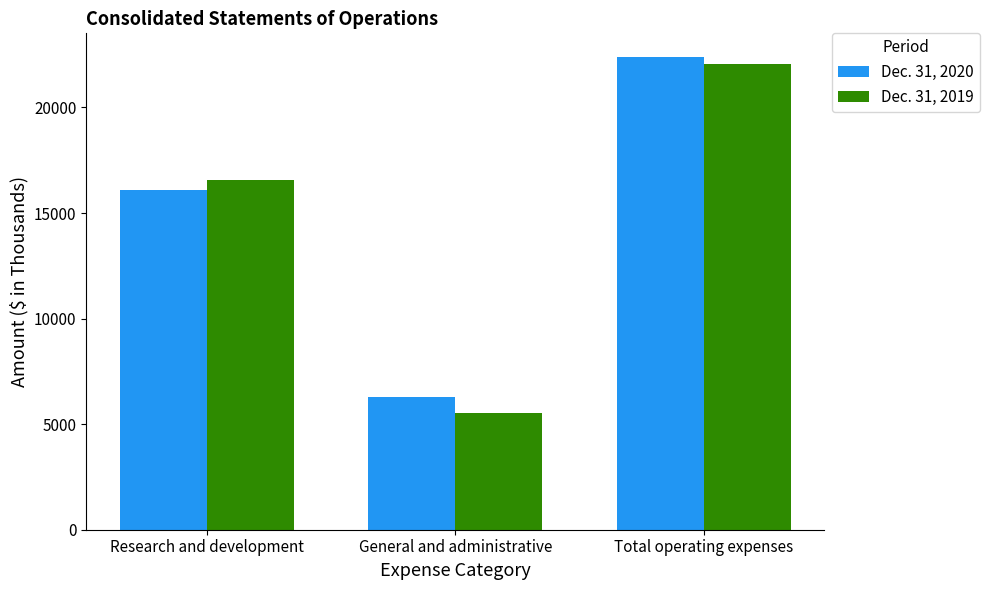

True or false: Dec. 31, 2020 has a value of 5656 at Total operating expenses.

False